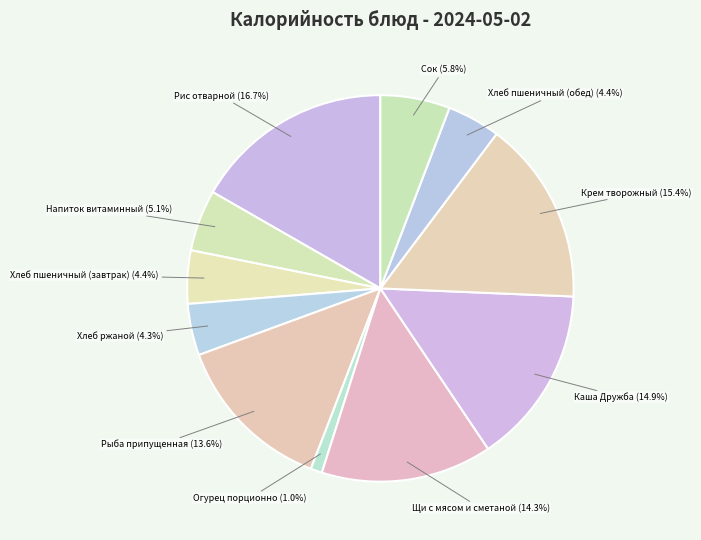

How many segments does this pie chart have?

11